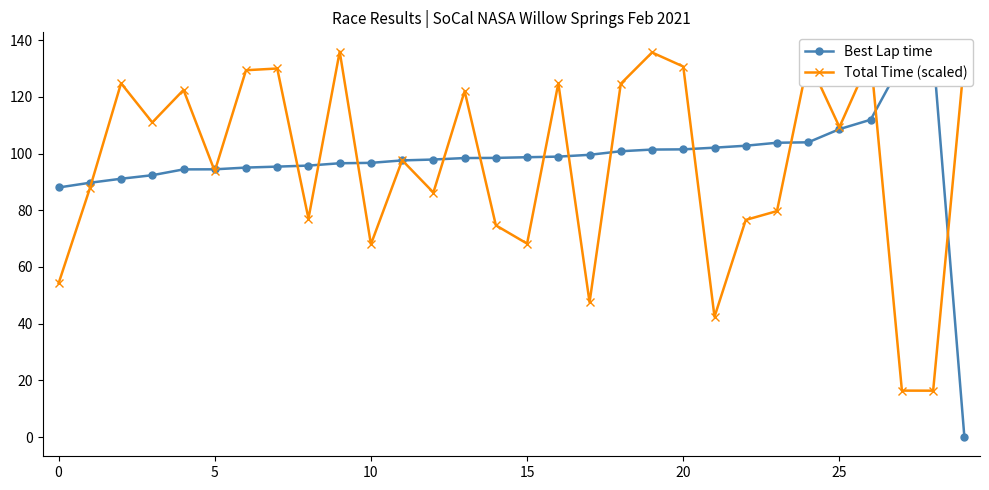

In Total Time (scaled), how many points are higher than both neighbors (excluding endpoints)?

10